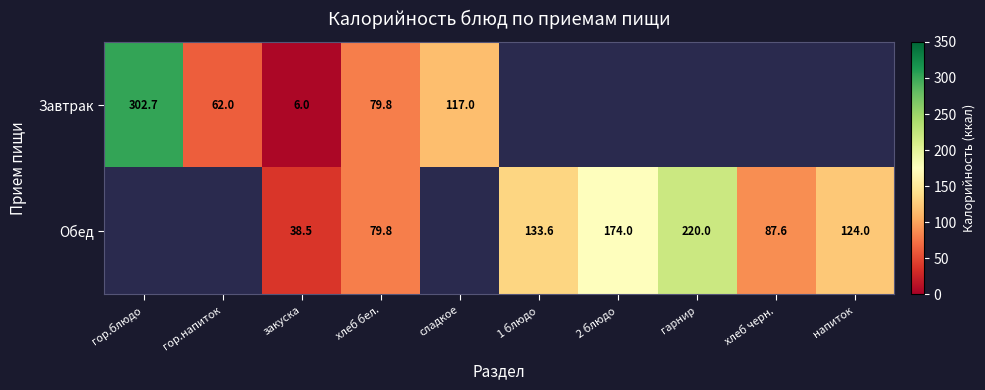

What is the smallest value displayed?

6.0